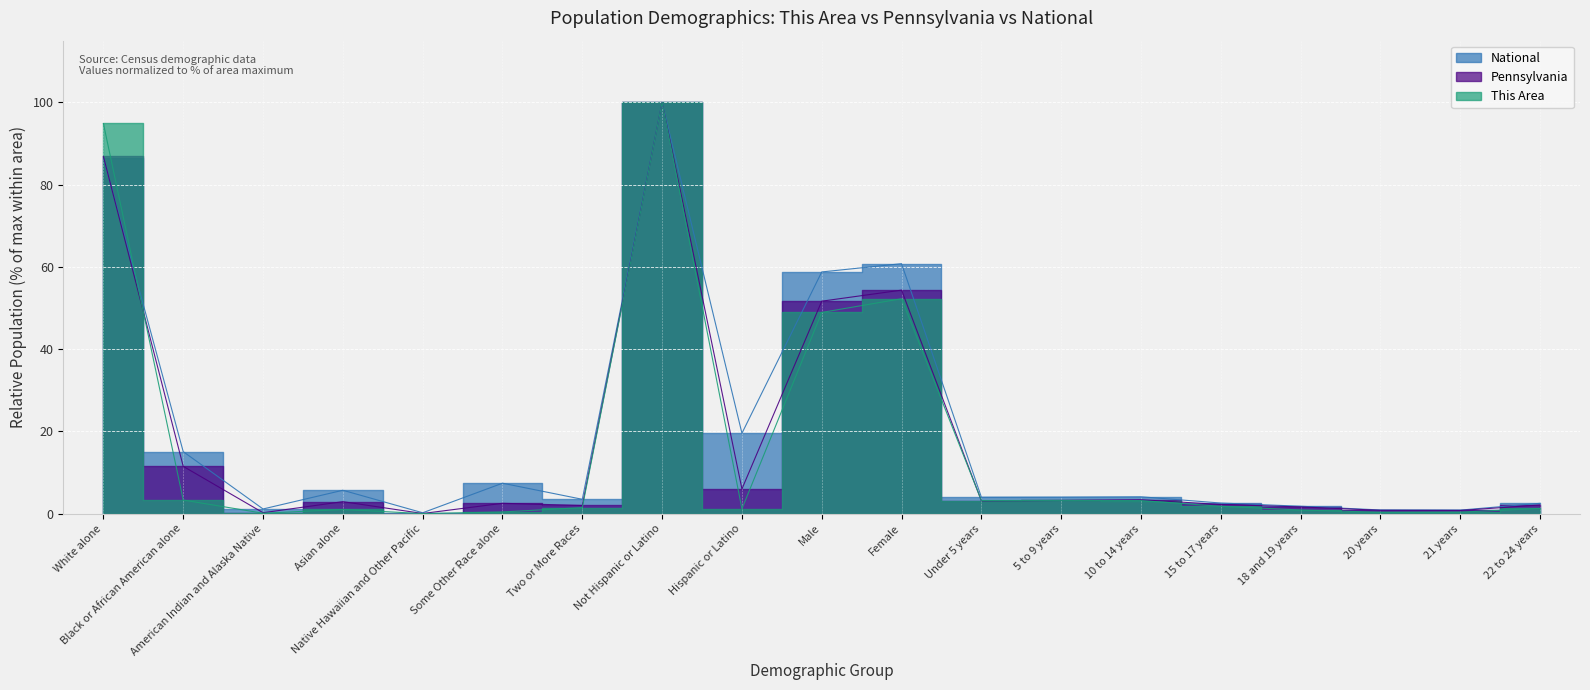

How many intersections are there between National and Pennsylvania?

1